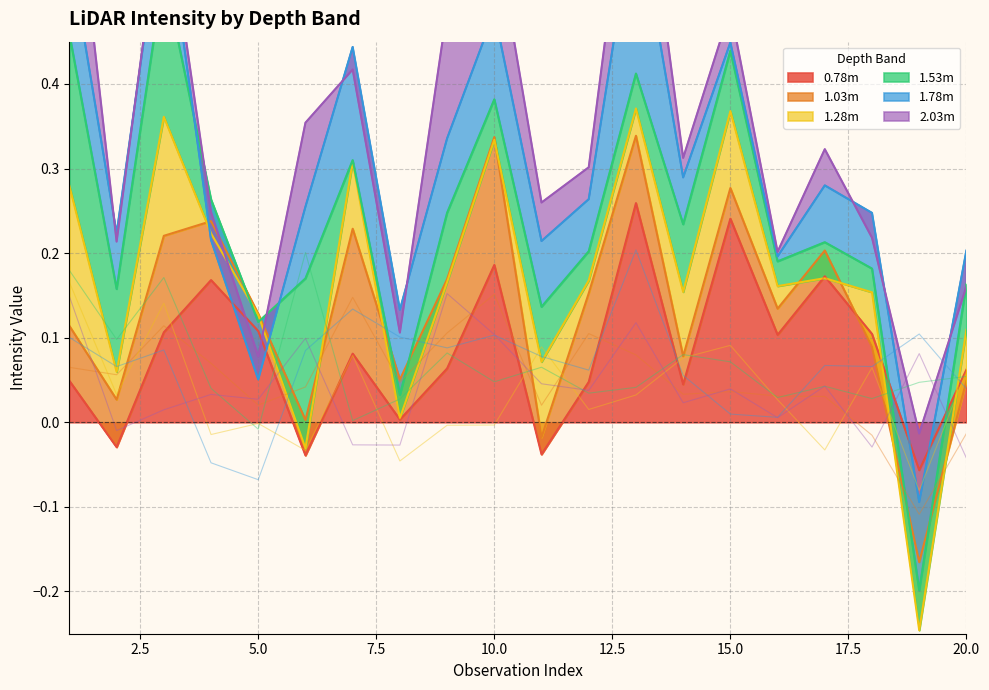

At which label does 1.78m reach its peak?

13